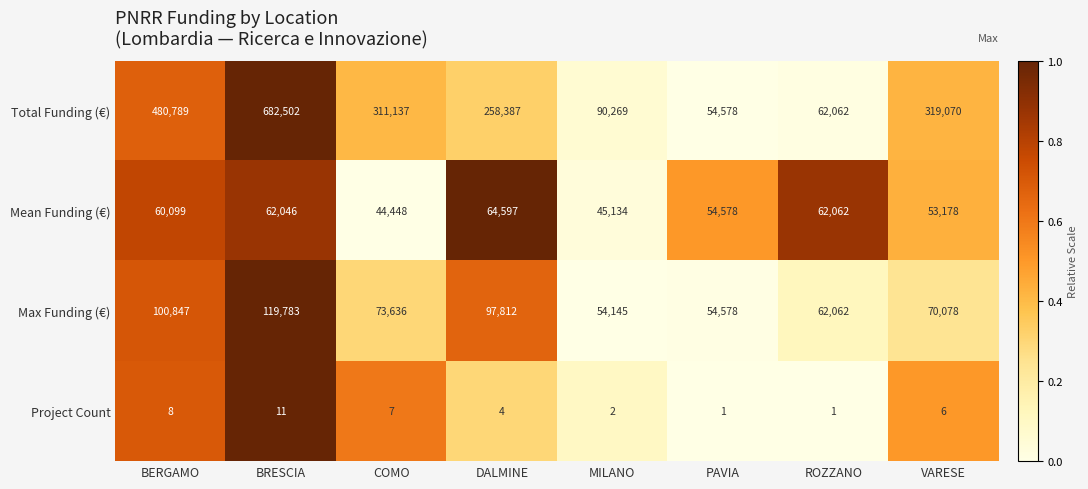

Is it true that Total Funding (€) equals 47344 at MILANO?

False